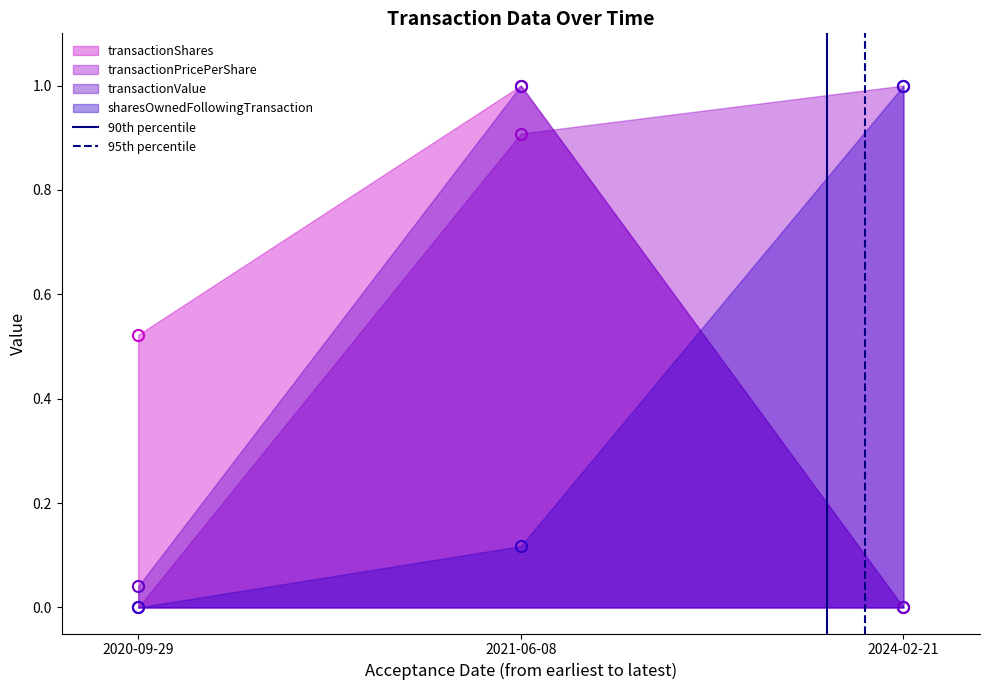

Rank the categories by sharesOwnedFollowingTransaction value from lowest to highest.

2020-09-29, 2021-06-08, 2024-02-21